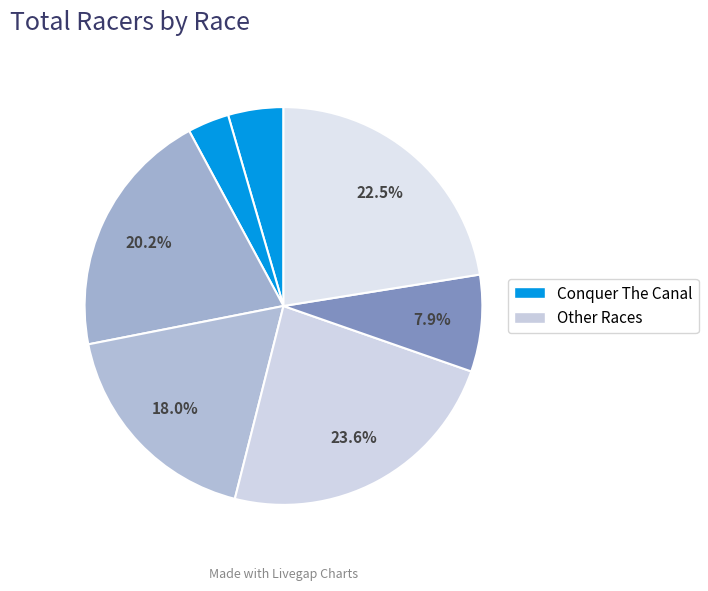

How many segments does this pie chart have?

7